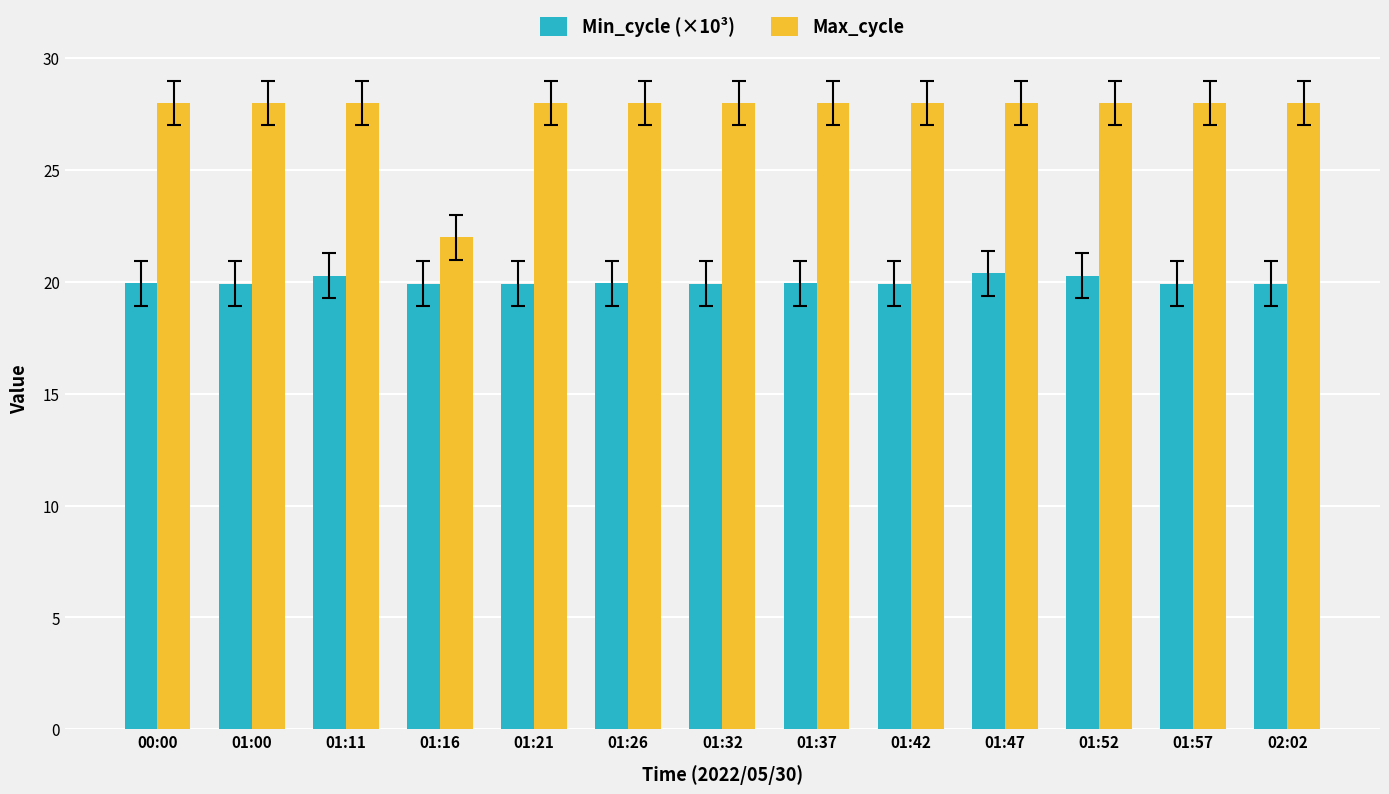

What is the total value across all series at 01:00?

47.9